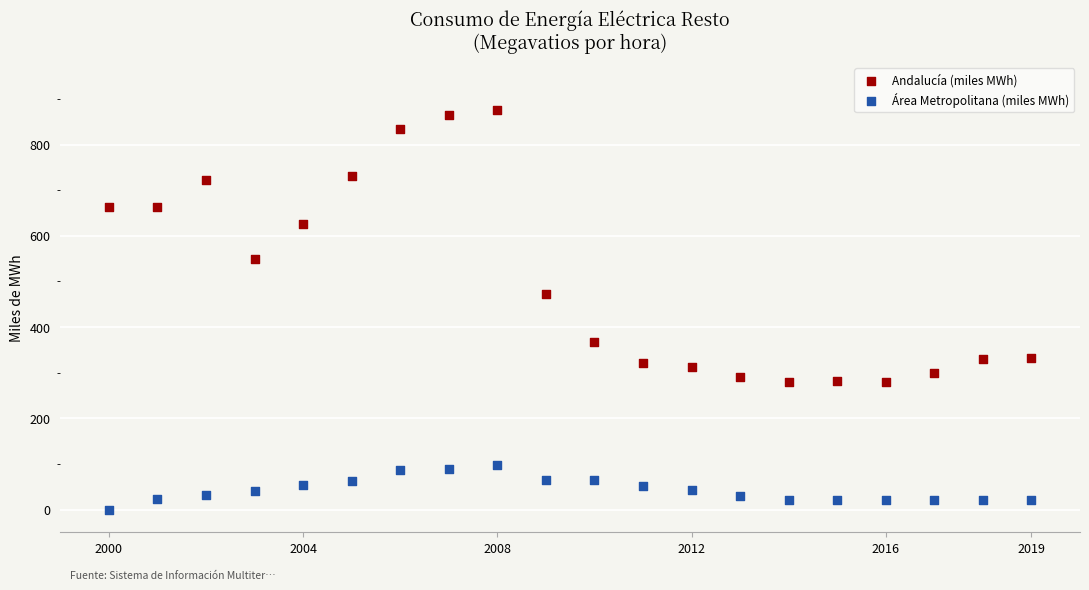

In the Andalucía (miles MWh) series, what Y value is closest to 577?

549.2